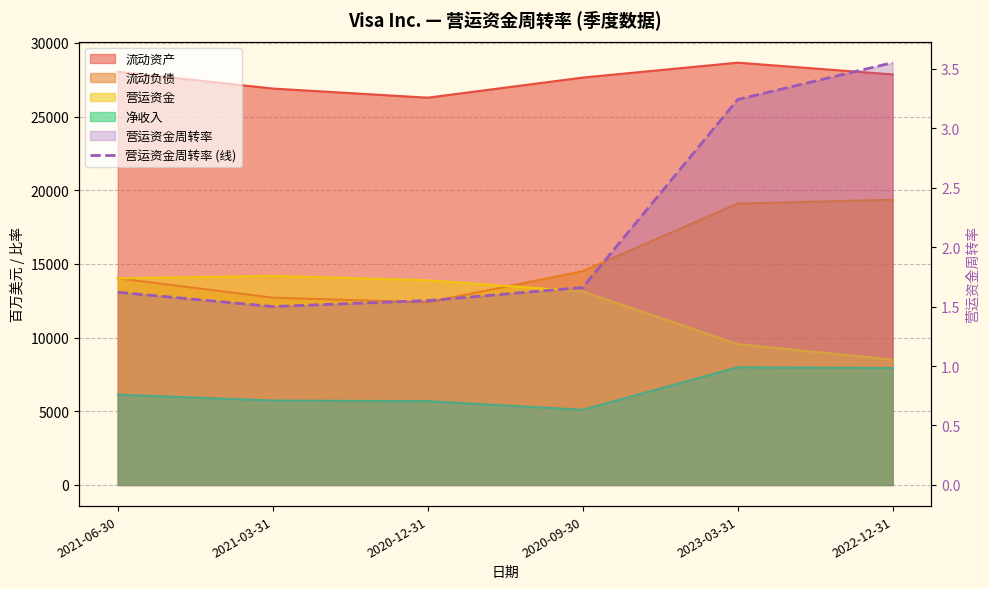

At which category does the data reach its first local valley?

2021-03-31